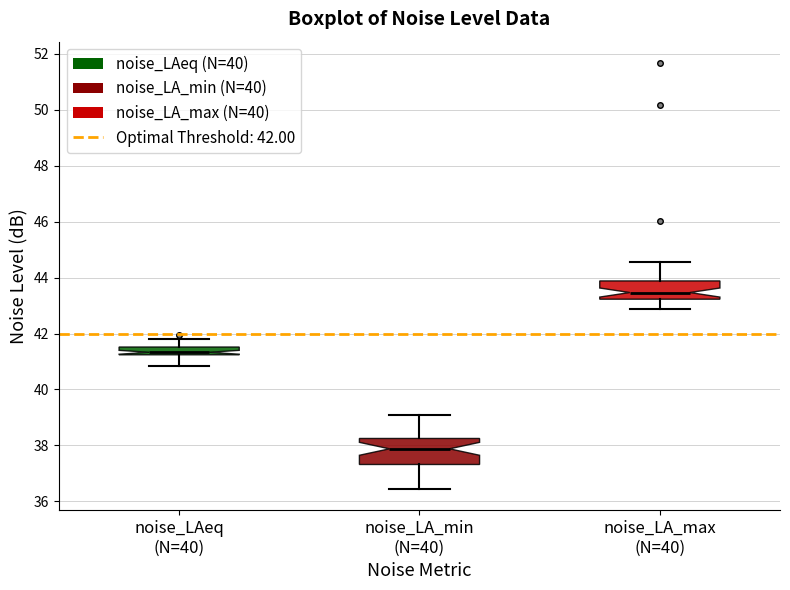

Which box's median line is the highest?

noise_LA_max (N=40)